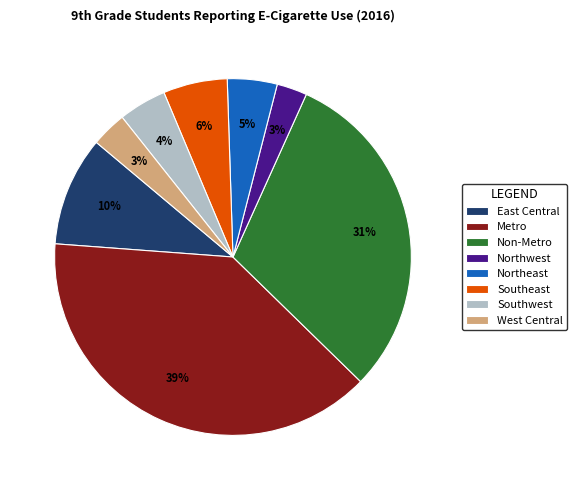

To the nearest percent, what percentage of the pie is Metro?

39%